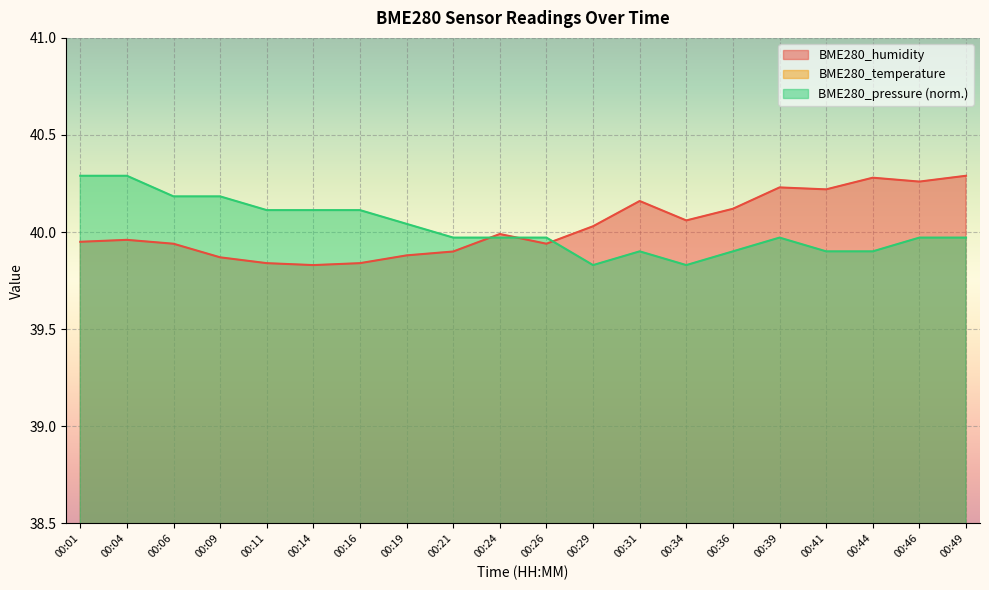

How many lines are shown in the chart?

3